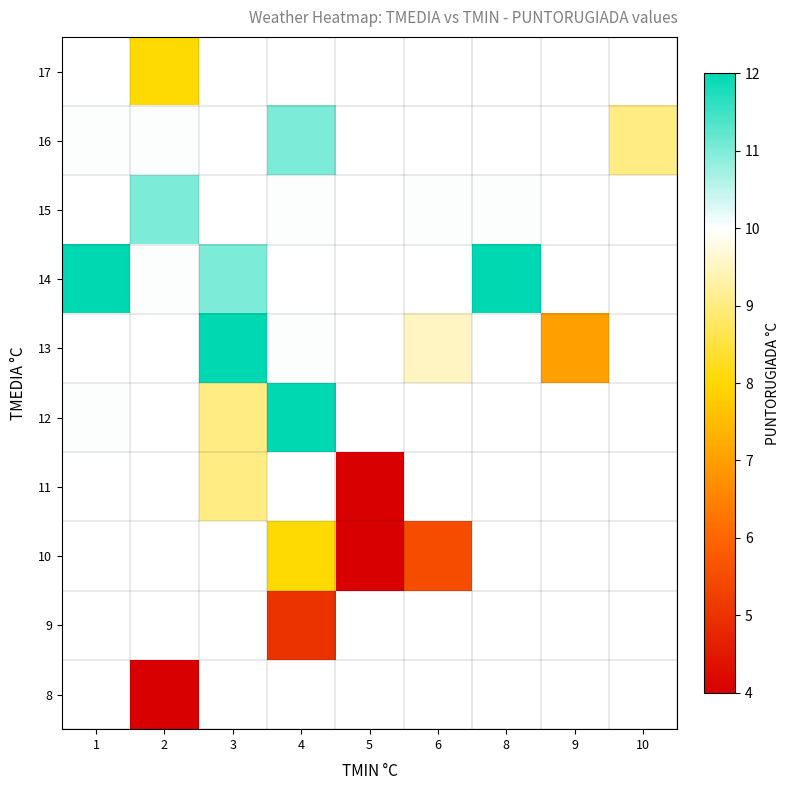

Is the value of row_9 at 6 greater than the value of row_3 at 4?

No